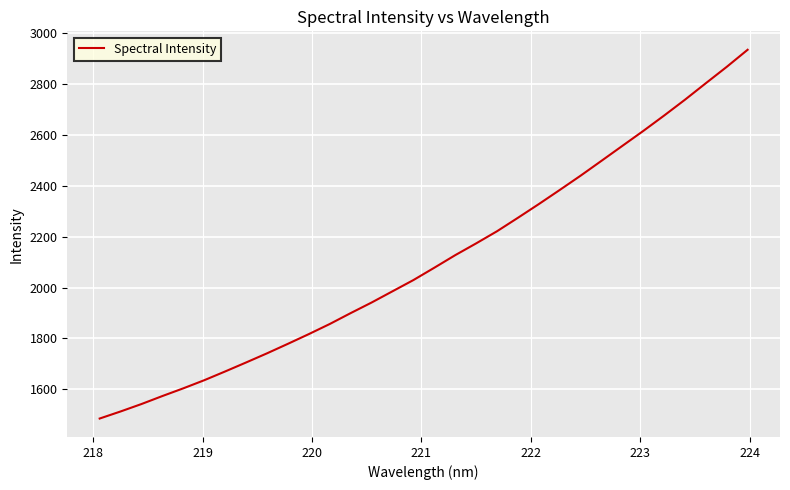

What is the greatest value displayed?

2935.7